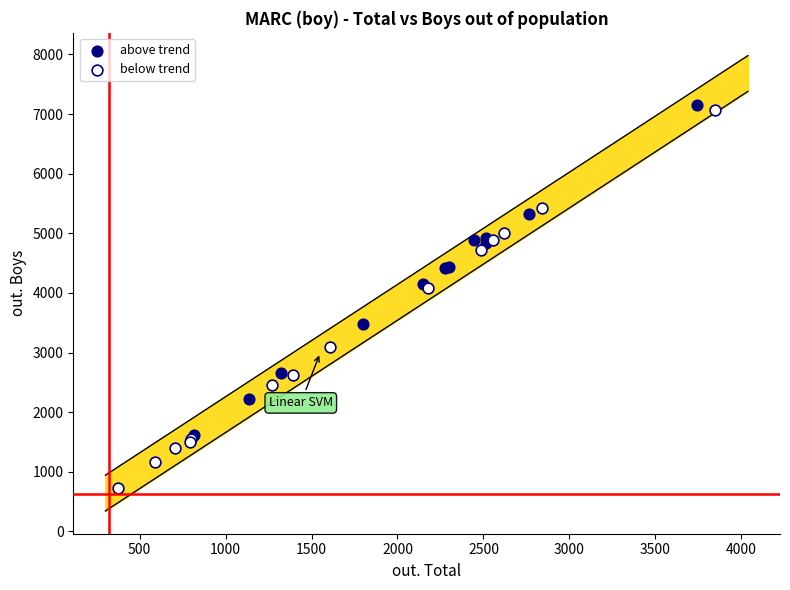

Which series contains the lowest Y value?

below trend